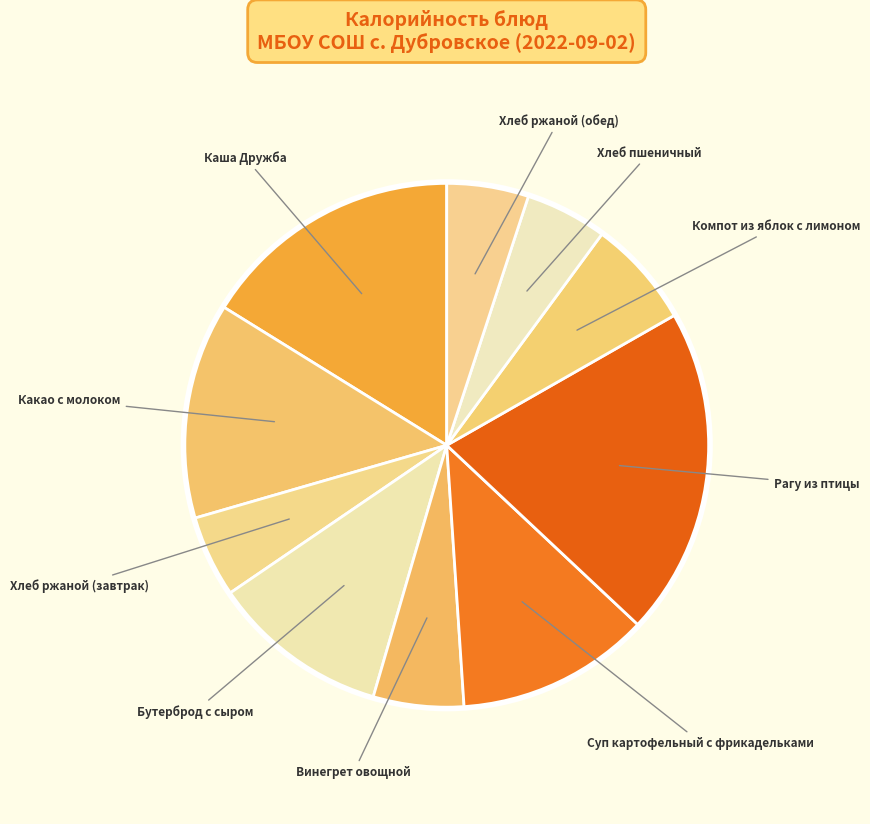

How many slices are in this pie chart?

10